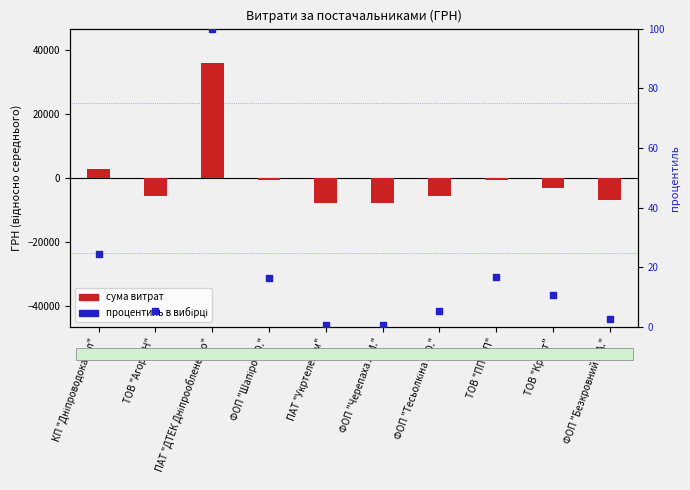

Which series contains the highest Y value?

СУМА (ГРН) відносно середнього